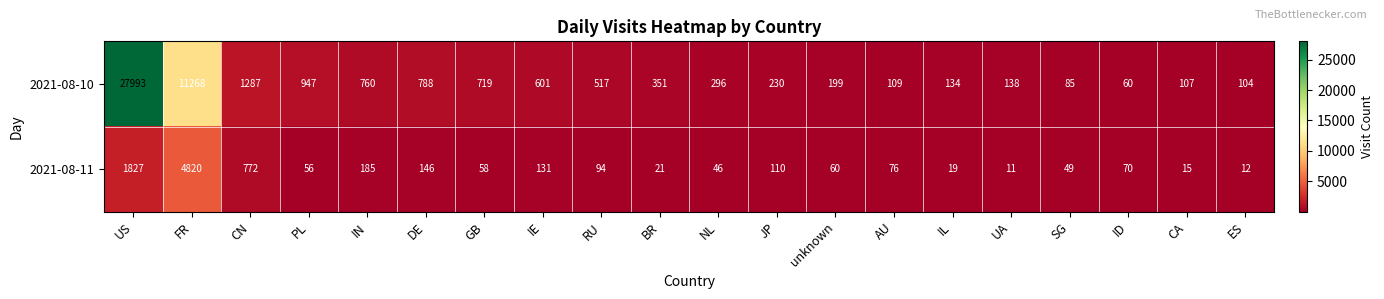

List the series in order of their peak value, lowest first.

2021-08-11, 2021-08-10